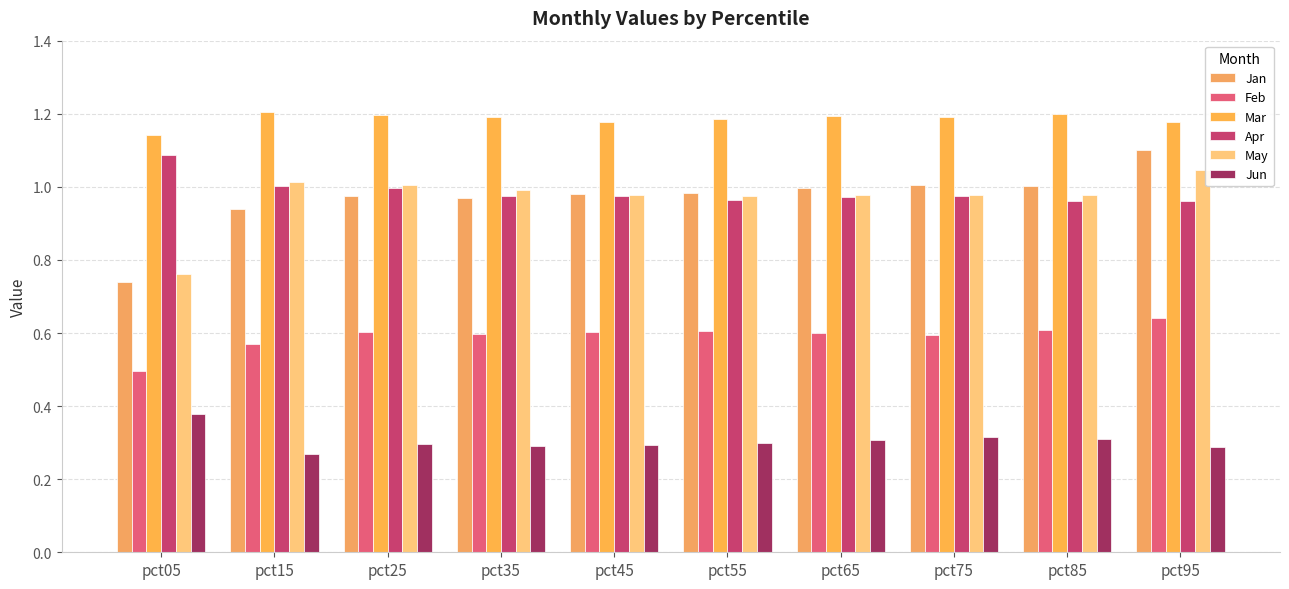

Which has a higher value, pct75 or pct85?

pct75